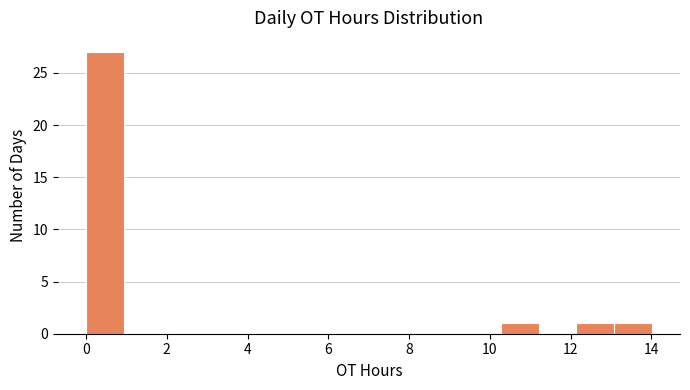

Reading left to right, list every bar in this chart as the range it spans on the x-axis followed by its height. Neither the bar edges nor the heights are printed on the chart, so give them approximately, as read against the axes.

0.0 to 1.0: 27
1.0 to 1.8: 0
1.8 to 2.8: 0
2.8 to 3.8: 0
3.8 to 4.6: 0
4.6 to 5.6: 0
5.6 to 6.6: 0
6.6 to 7.4: 0
7.4 to 8.4: 0
8.4 to 9.4: 0
9.4 to 10.2: 0
10.2 to 11.2: 1
11.2 to 12.2: 0
12.2 to 13.0: 1
13.0 to 14.0: 1